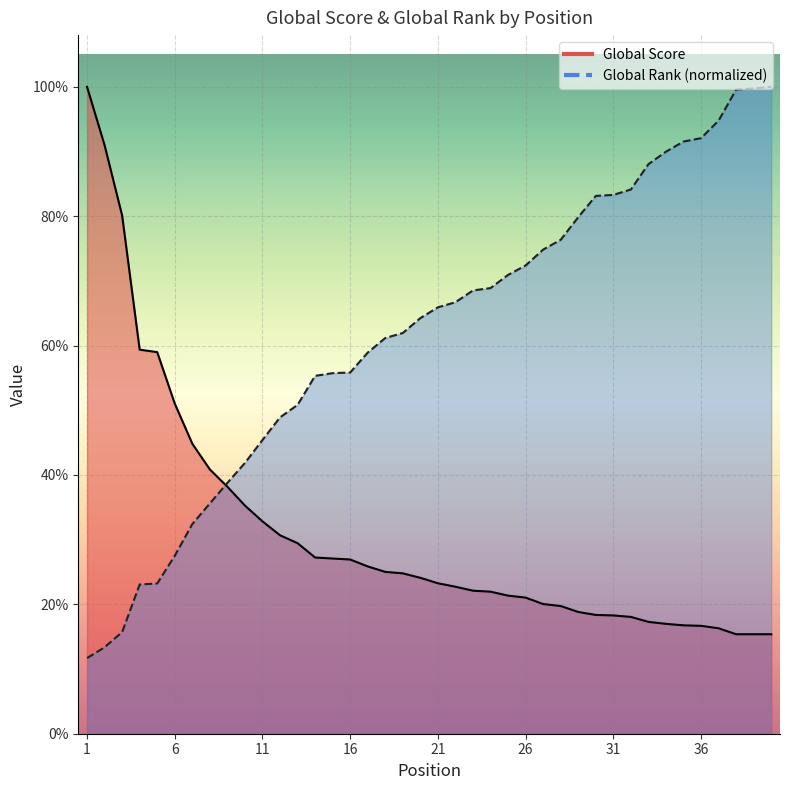

Which series ends up on top after the final intersection of Global Score and Global Rank?

Global Rank